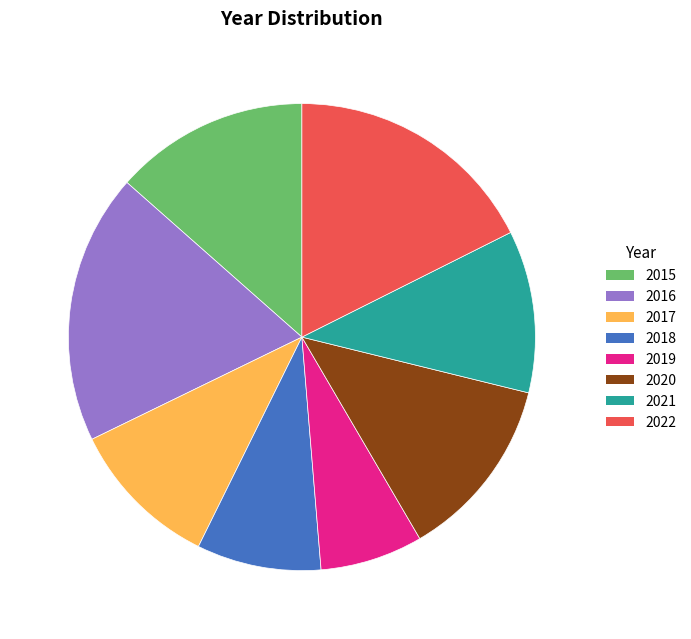

Combined, do 2018 and 2022 account for over 50%?

No